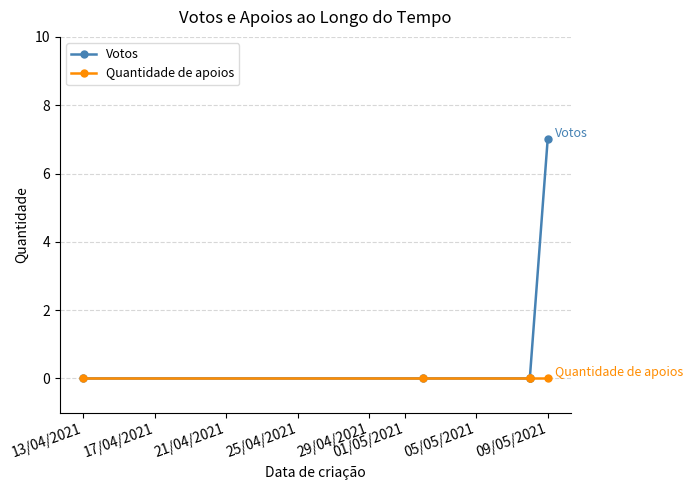

Between 13/04/2021 and 17/04/2021, which series saw the biggest shift?

Votos